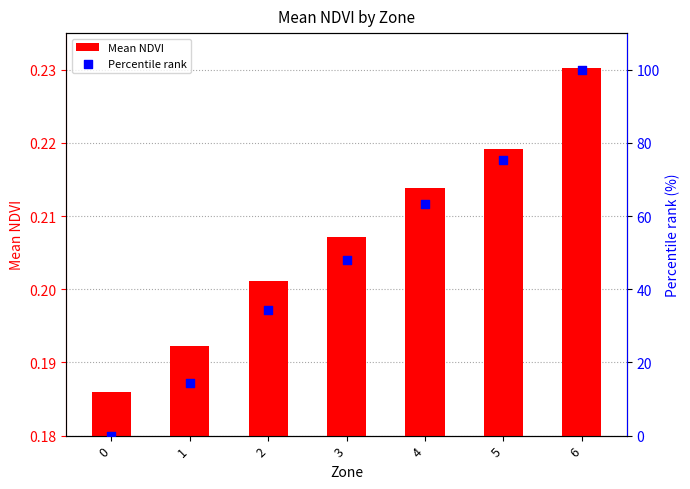

Which series reaches the maximum Y coordinate?

Percentile rank